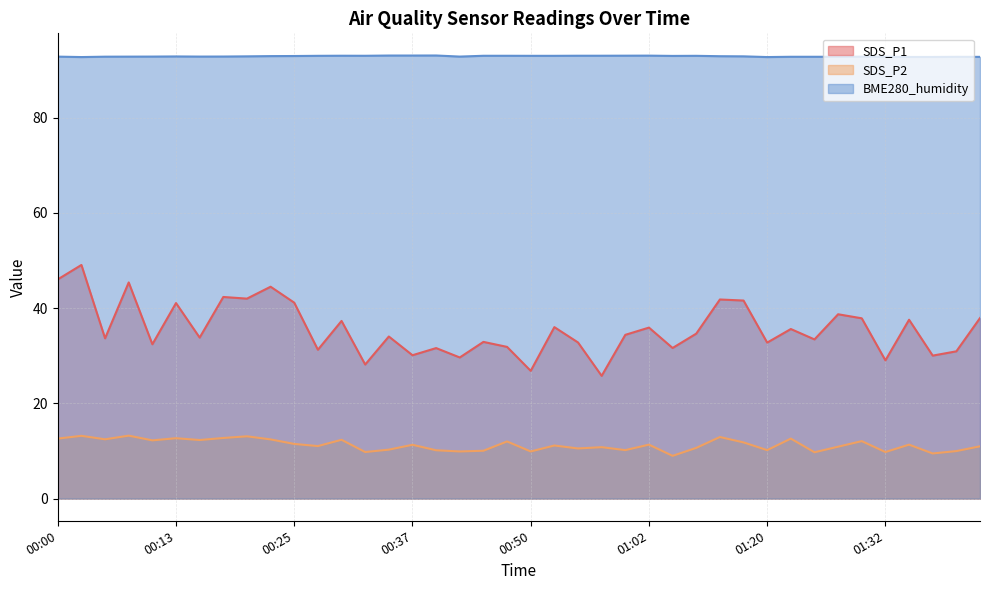

Between 01:25 and 00:45, which is larger?

01:25